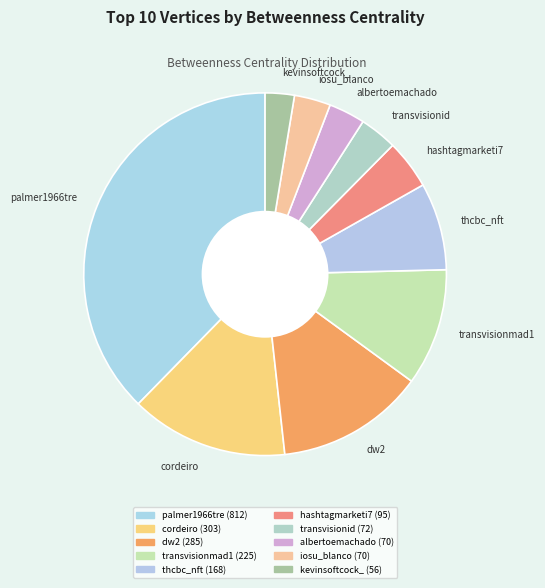

Between hashtagmarketi7 and palmer1966tre, which is larger?

palmer1966tre